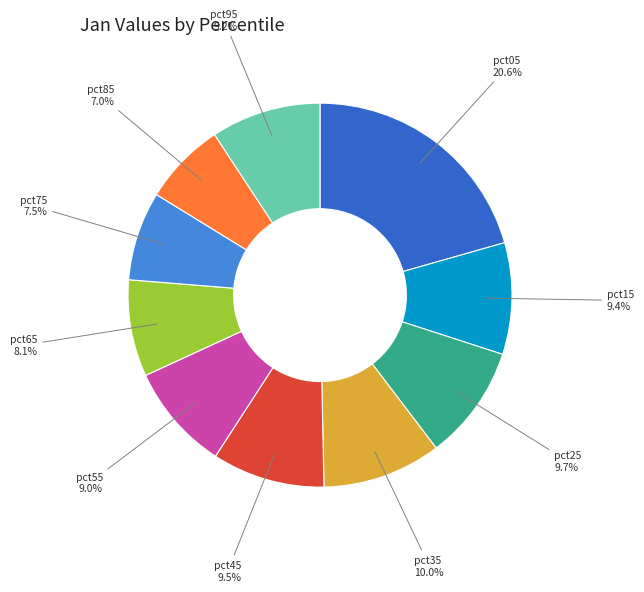

To the nearest percent, what is the difference between the pct25 and pct85 slice percentages?

3%